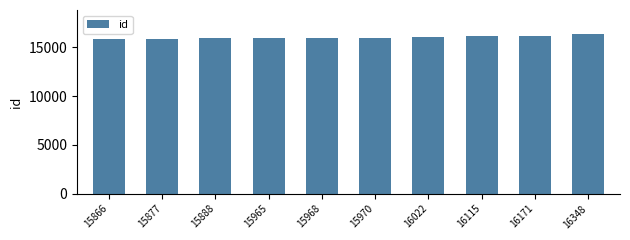

Approximately how many times larger is the value at 15877 compared to 16171?

1.0